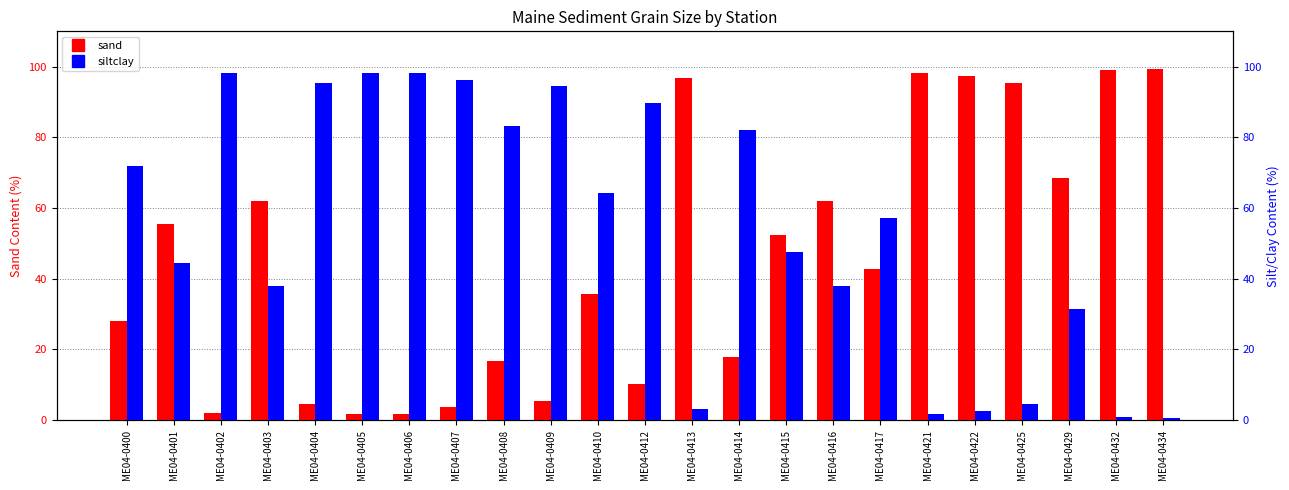

Reading left to right, extract all data points from this chart.

sand: 28.0	55.5	1.9	62.1	4.6	1.7	1.7	3.8	16.8	5.5	35.6	10.2	96.8	18.0	52.5	62.0	42.9	98.3	97.3	95.4	68.6	99.1	99.5
siltclay: 72.0	44.5	98.1	37.9	95.4	98.3	98.3	96.2	83.2	94.5	64.4	89.8	3.2	82.0	47.5	38.0	57.1	1.7	2.7	4.6	31.4	0.9	0.5